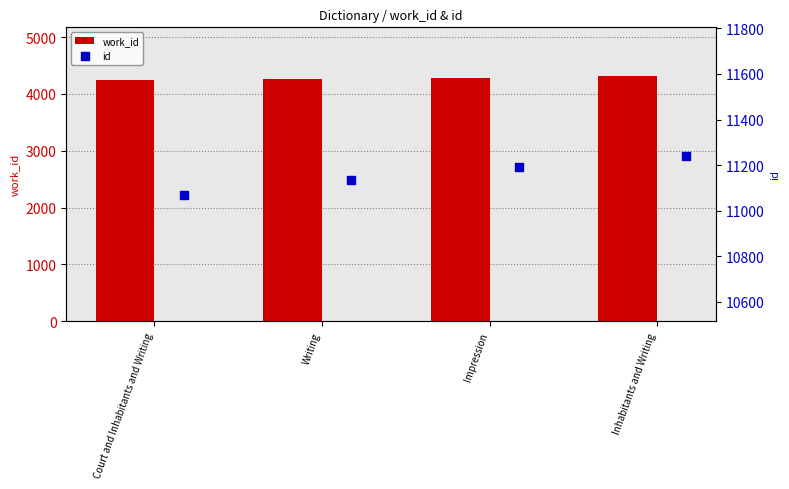

Which series contains the lowest Y value?

work_id